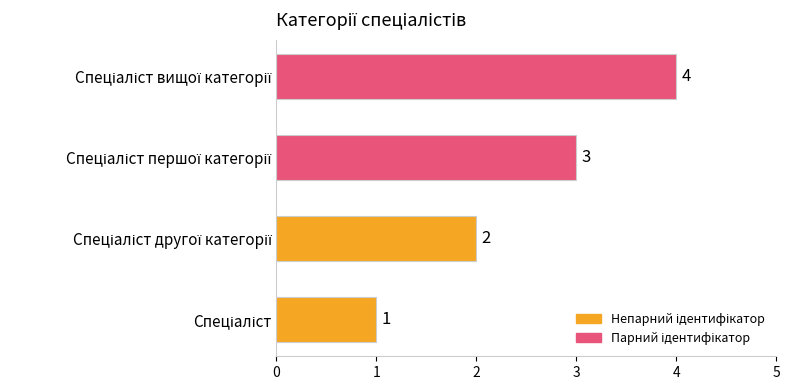

What is the maximum value shown in the chart?

4